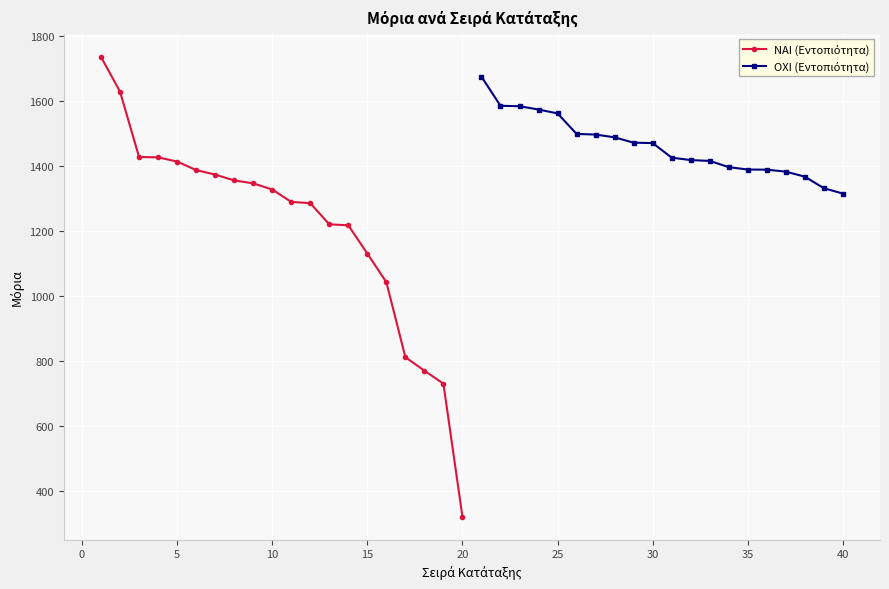

List the series in order of their overall mean, lowest first.

ΝΑΙ (Εντοπιότητα), ΟΧΙ (Εντοπιότητα)